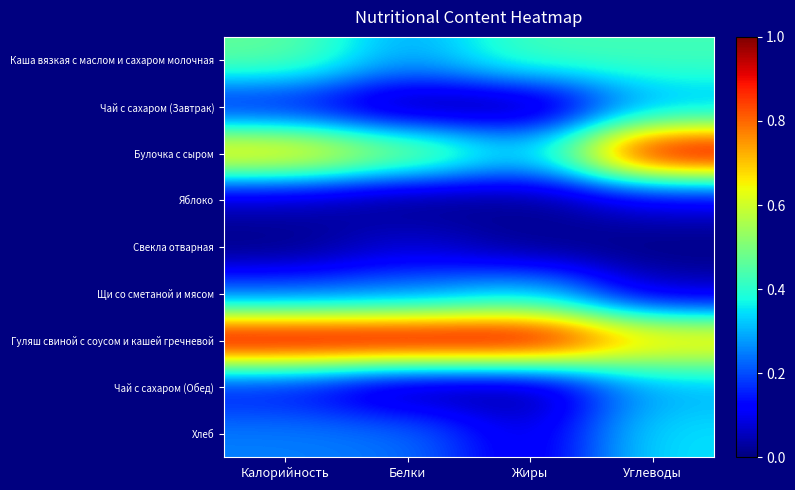

Reading left to right, transcribe all the data shown in this chart.

Каша вязкая с маслом и сахаром молочная: Калорийность=0.5	Белки=0.3	Жиры=0.4	Углеводы=0.4
Чай с сахаром (Завтрак): Калорийность=0.1	Белки=0.0	Жиры=0.0	Углеводы=0.3
Булочка с сыром: Калорийность=0.7	Белки=0.5	Жиры=0.3	Углеводы=1.0
Яблоко: Калорийность=0.0	Белки=0.0	Жиры=0.0	Углеводы=0.1
Свекла отварная: Калорийность=0.0	Белки=0.1	Жиры=0.0	Углеводы=0.0
Щи со сметаной и мясом: Калорийность=0.2	Белки=0.2	Жиры=0.3	Углеводы=0.1
Гуляш свиной с соусом и кашей гречневой: Калорийность=1.0	Белки=1.0	Жиры=1.0	Углеводы=0.7
Чай с сахаром (Обед): Калорийность=0.1	Белки=0.0	Жиры=0.0	Углеводы=0.3
Хлеб: Калорийность=0.3	Белки=0.2	Жиры=0.1	Углеводы=0.3